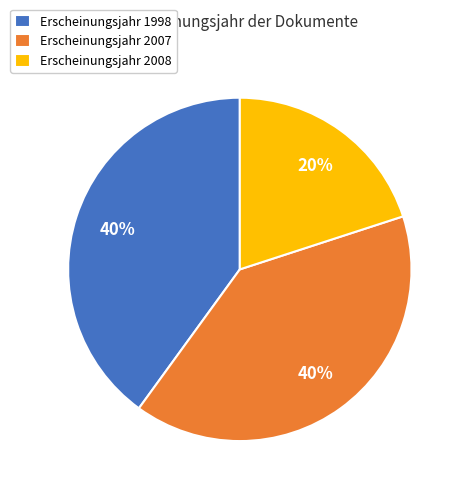

To the nearest percent, what percentage of the pie is Erscheinungsjahr 2008?

20%